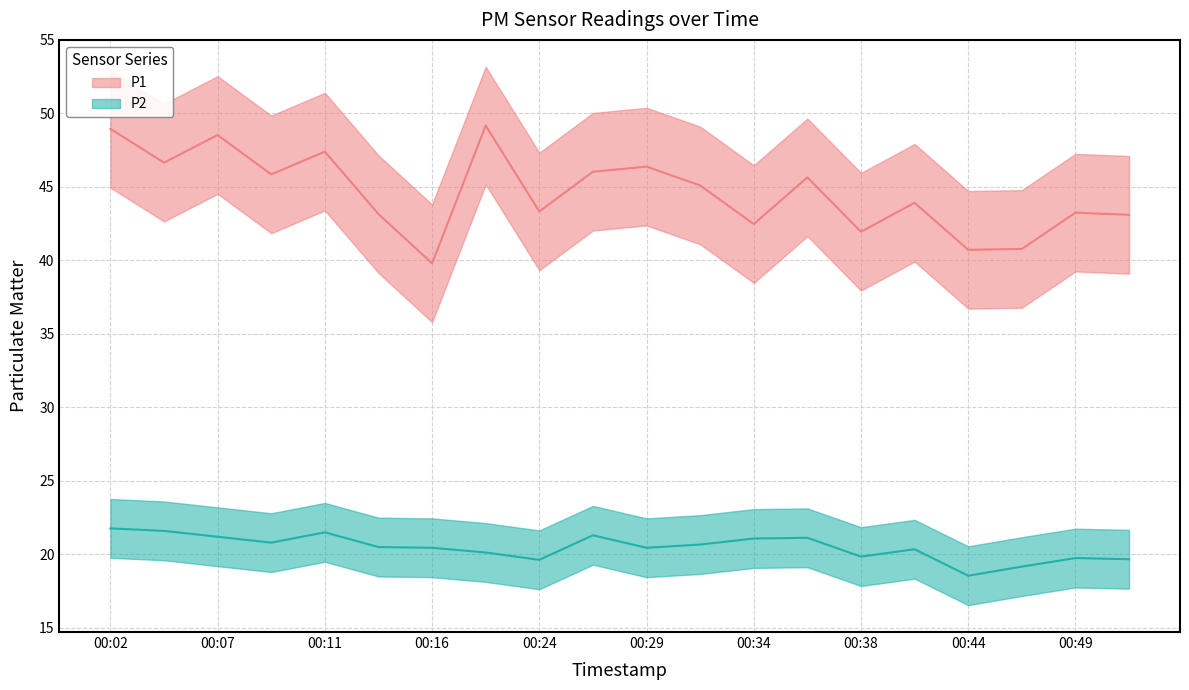

Which category has the lowest value across all series?

00:44